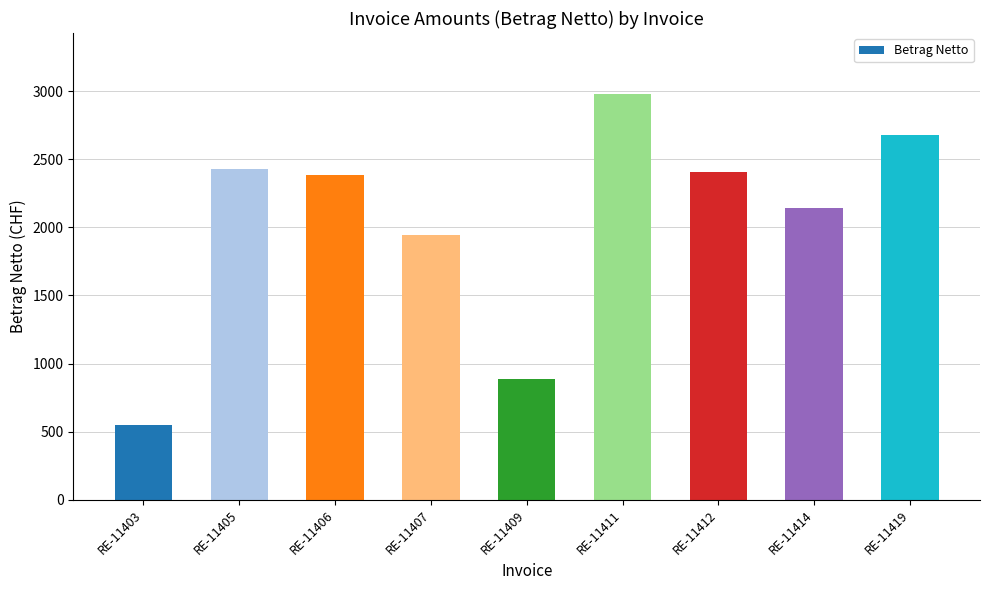

At which category does the chart reach its peak across all series?

RE-11411